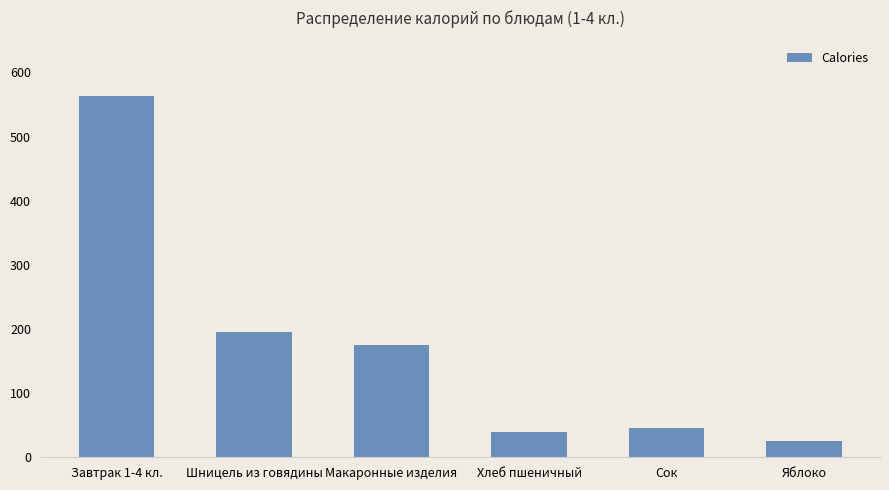

What is the difference between the values at Яблоко and Сок?

20